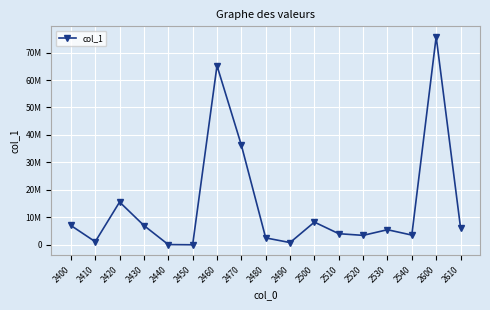

Does the chart have visible grid lines?

Yes